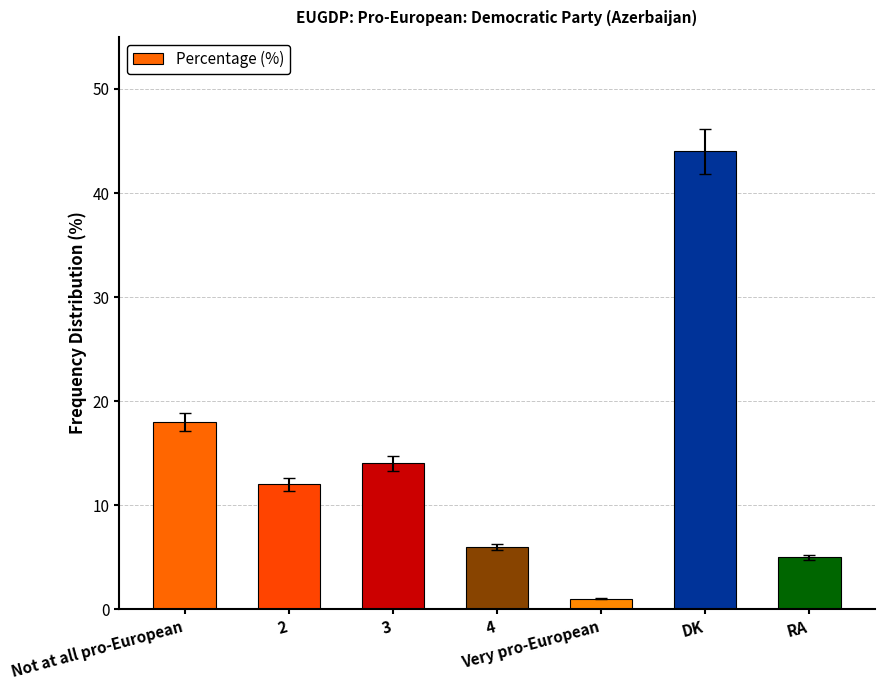

Rank the categories by value from highest to lowest.

DK, Not at all pro-European, 3, 2, 4, RA, Very pro-European